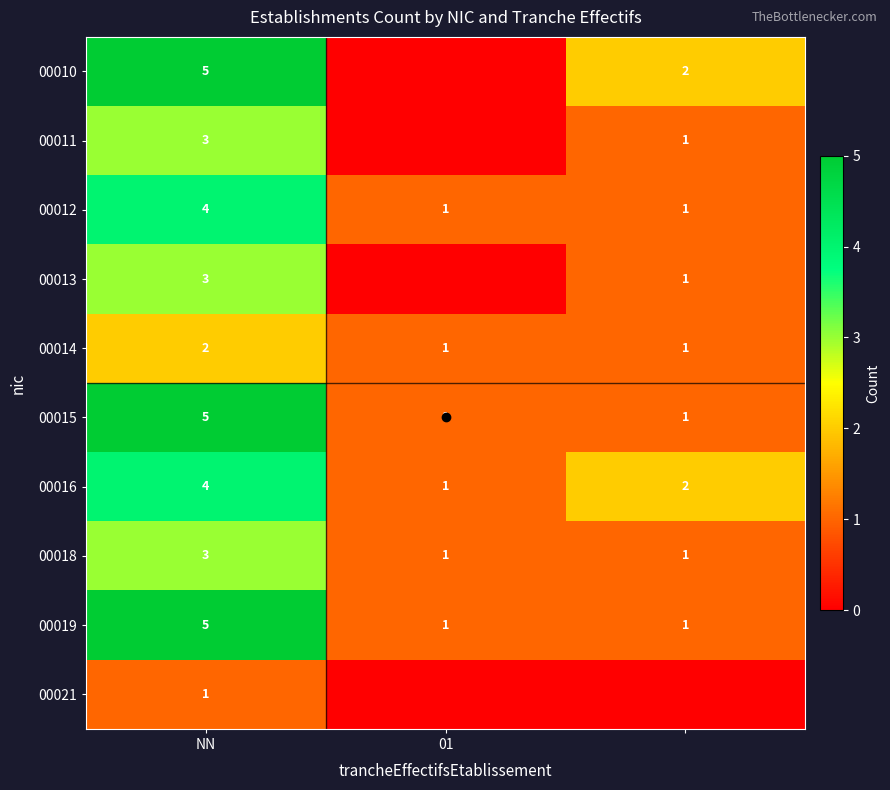

Is the value of 00015 at NN greater than the value of 00011 at NN?

Yes